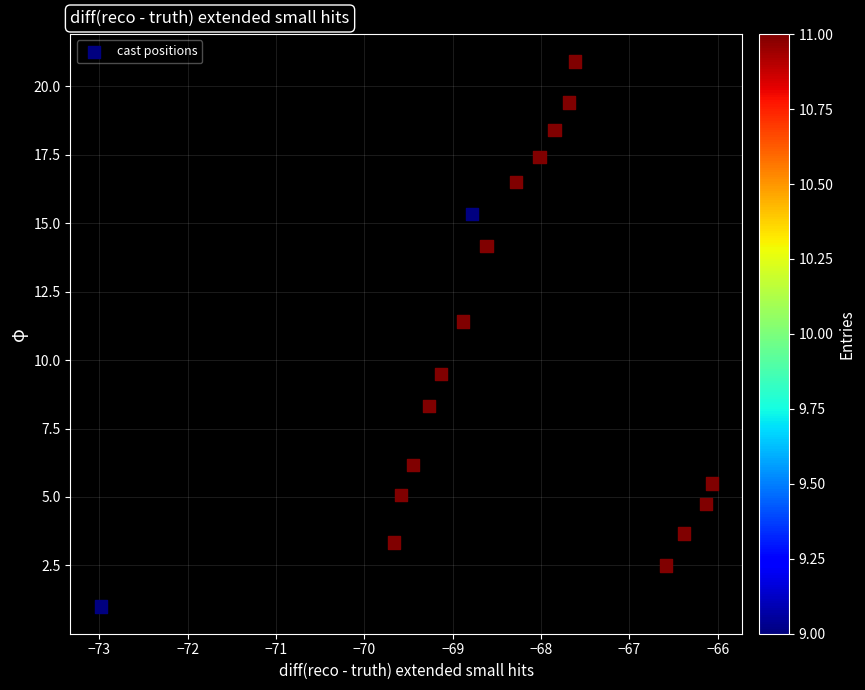

What Y value in the scatter plot is closest to 10?

9.5